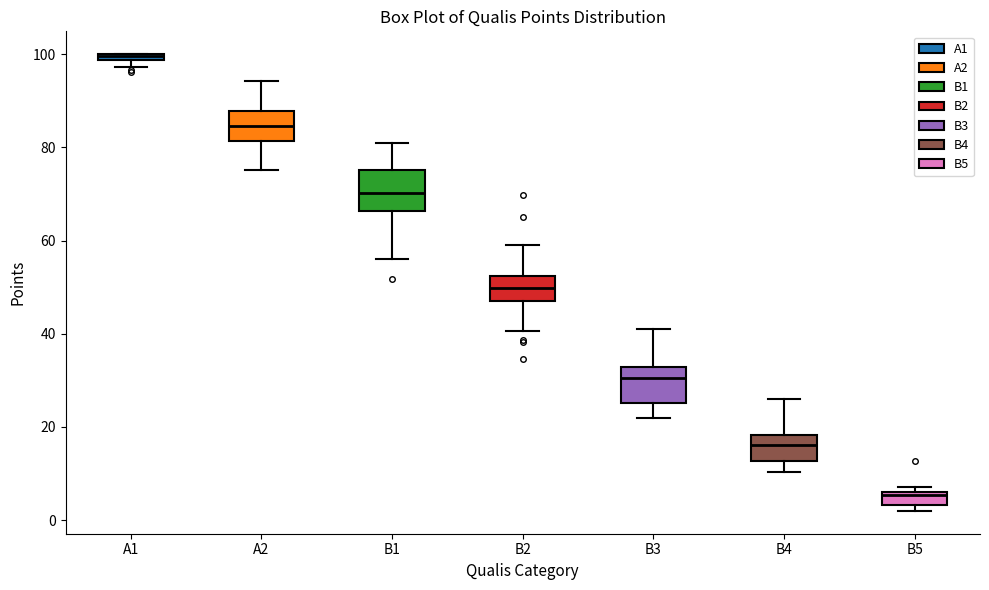

Which box's median line is the highest?

A1